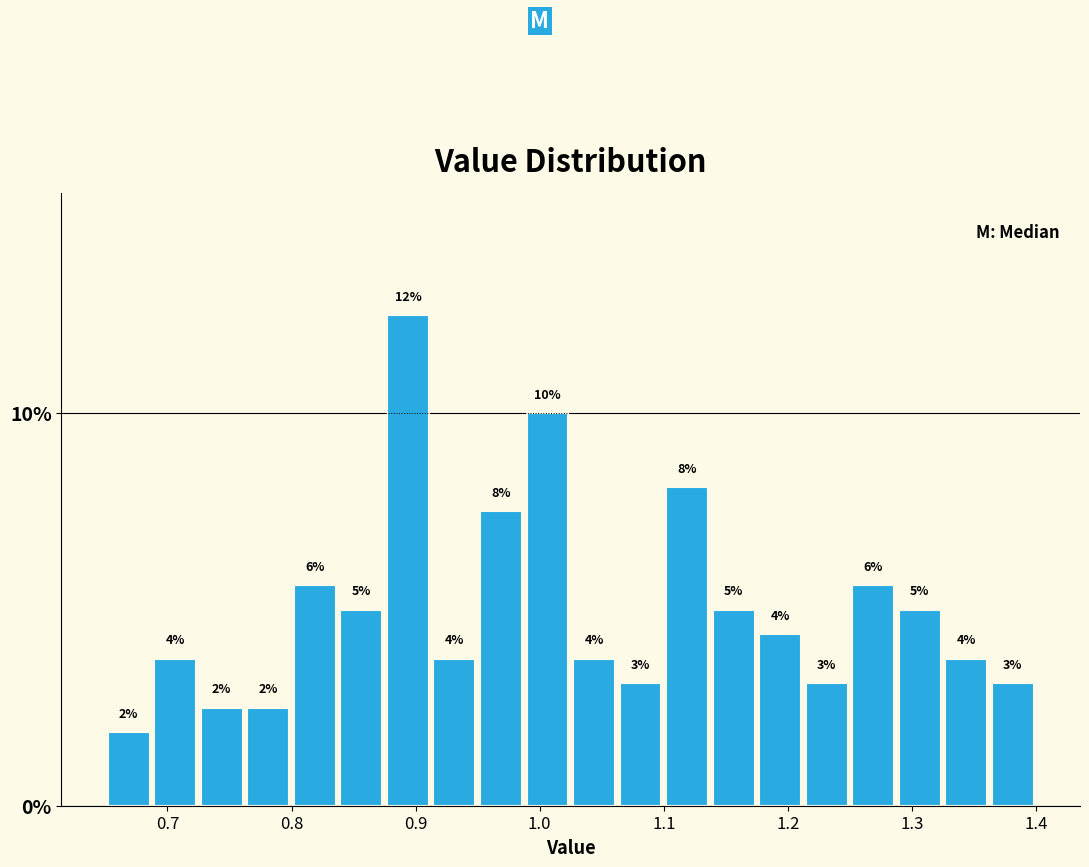

Read against the x-axis, roughly where is the centre of the tallest bar?

0.89